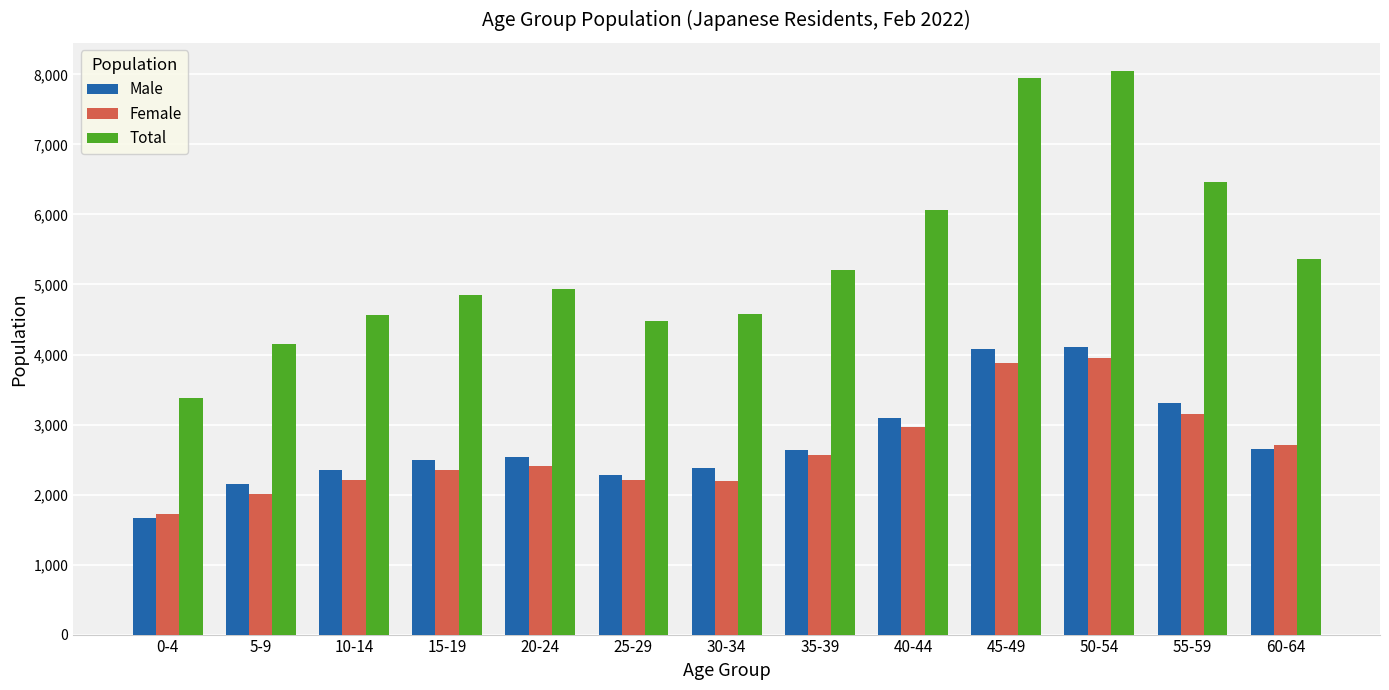

Rank the series at 5-9 from lowest to highest value.

Female, Male, Total